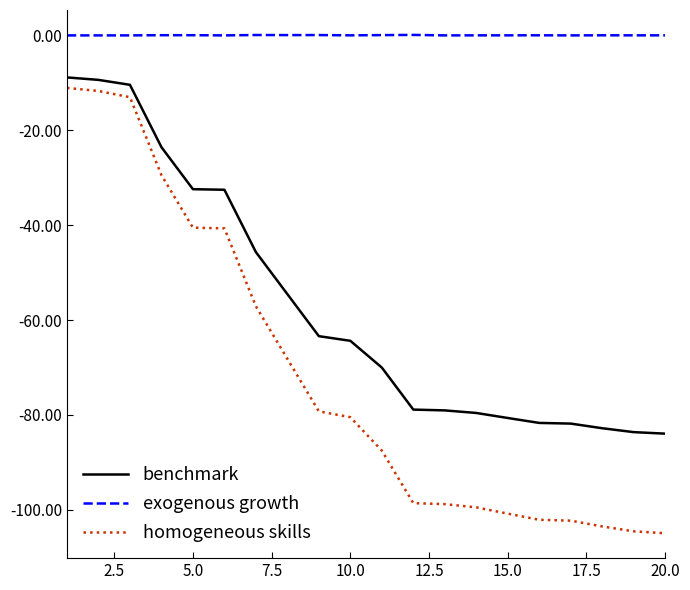

True or false: homogeneous skills and exogenous growth intersect in this chart.

False